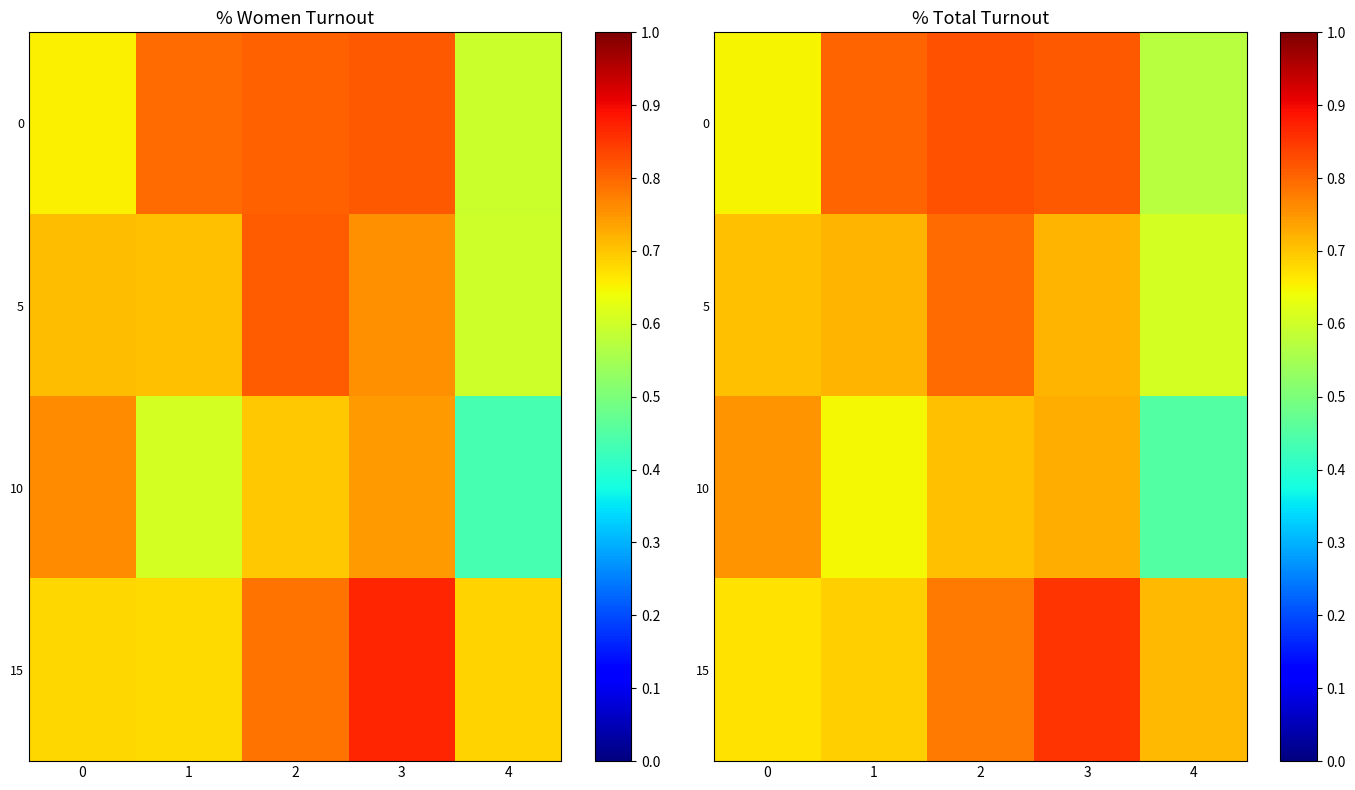

At 3, list the series in order from largest to smallest.

15, 0, 10, 5